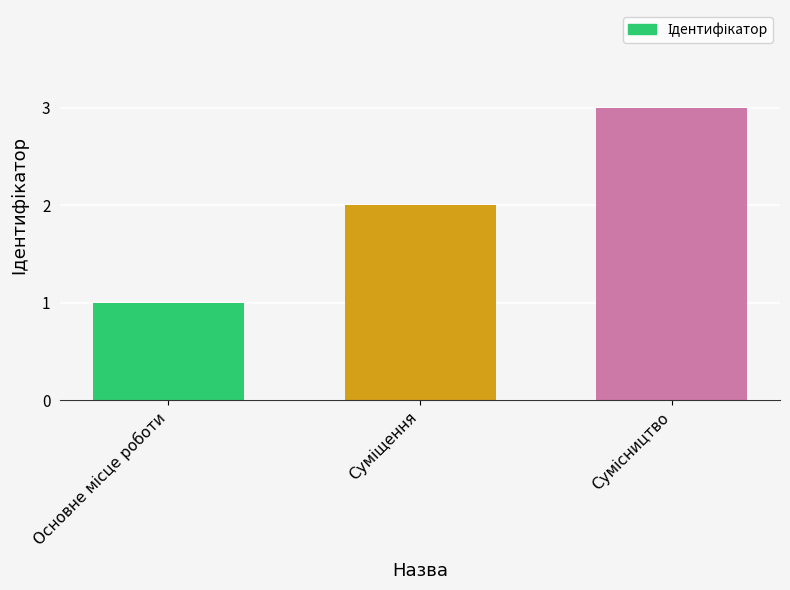

Does the chart contain any negative values?

No